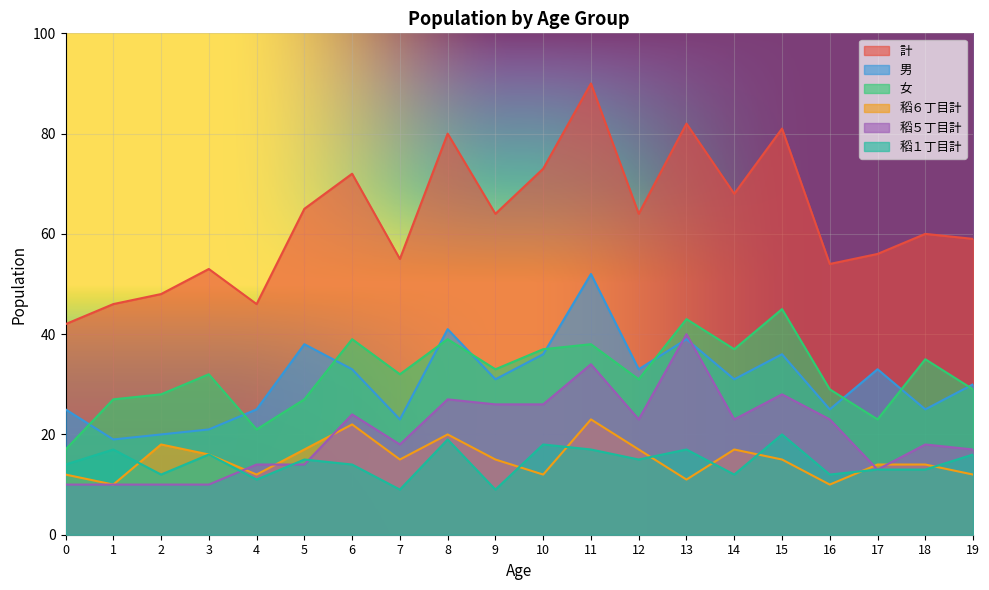

At which category is the sum across all series the highest?

11